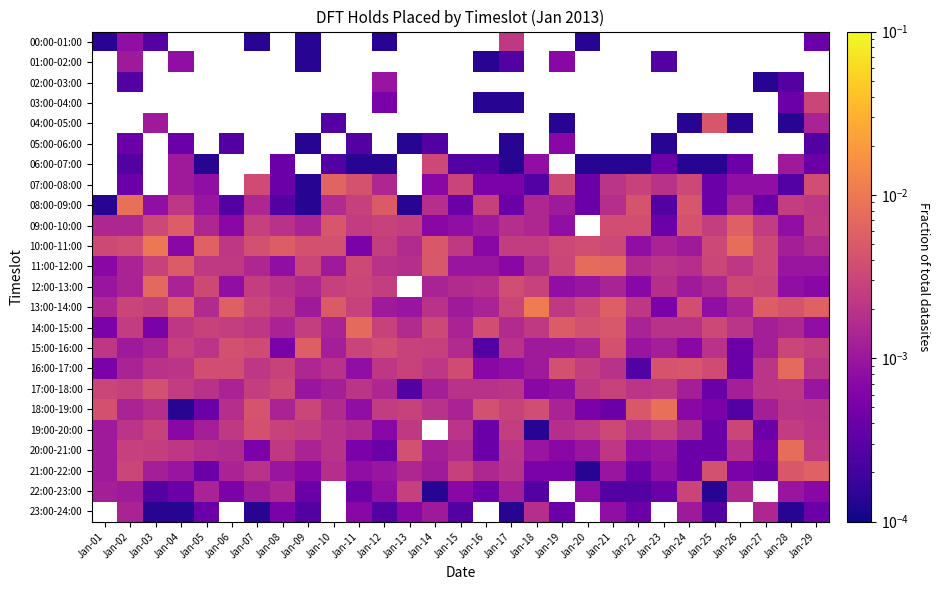

Between Jan-13 and Jan-10, which is larger?

Jan-10